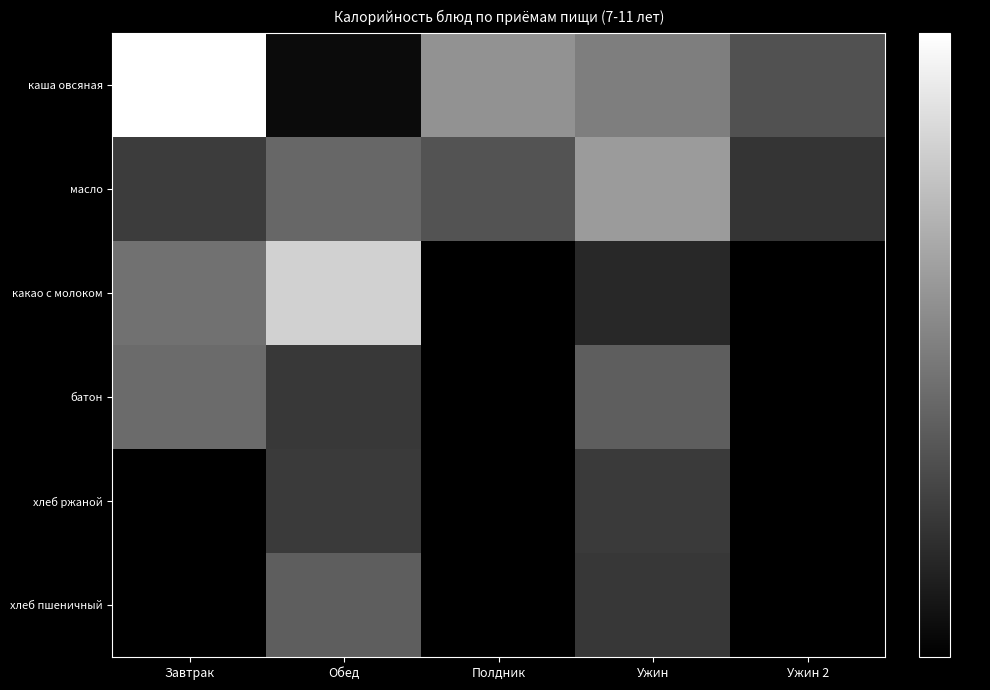

Which category has the lowest value across all series?

Полдник